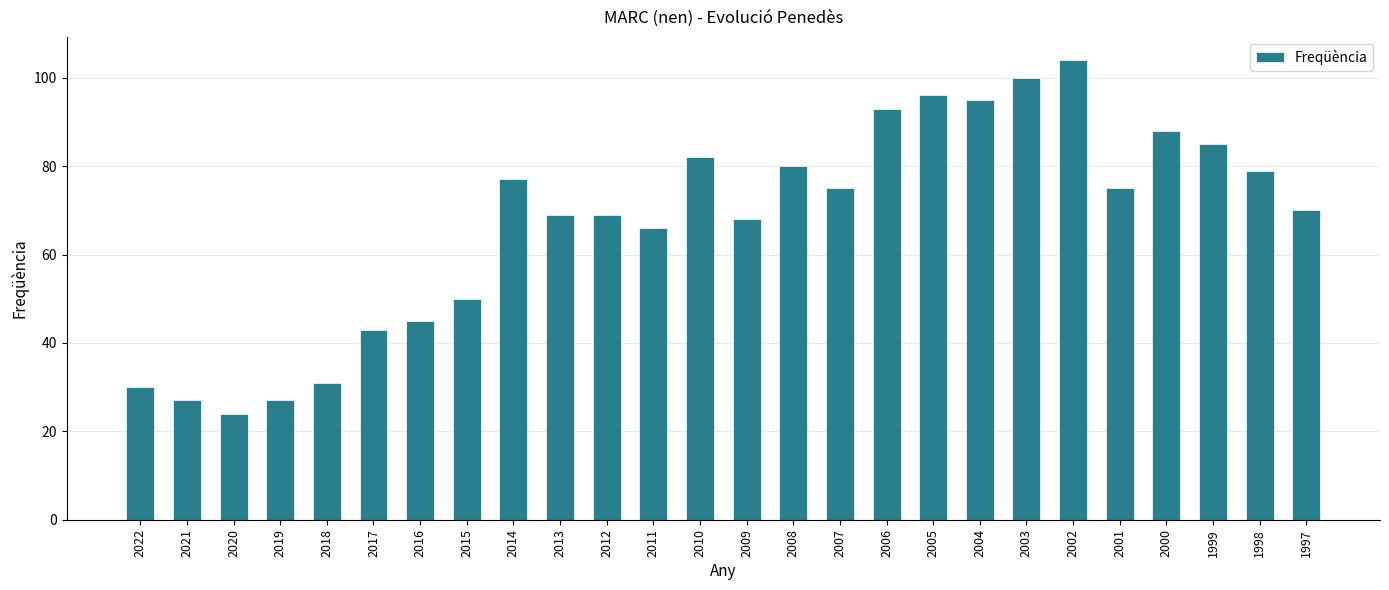

Is it true that the value at 2004 is 51?

False